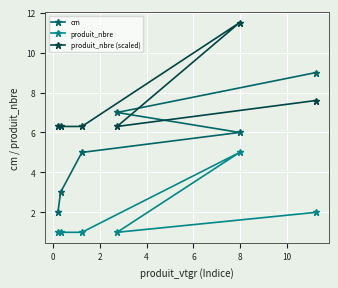

Count the number of data series in this chart.

3